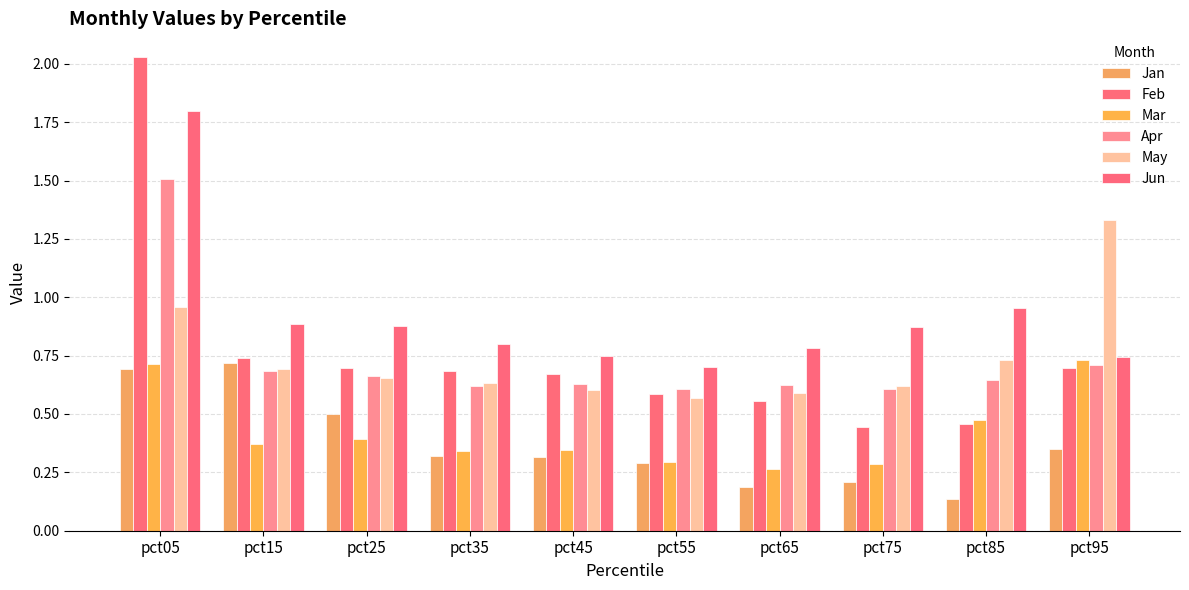

Does the chart contain stacked bars?

No